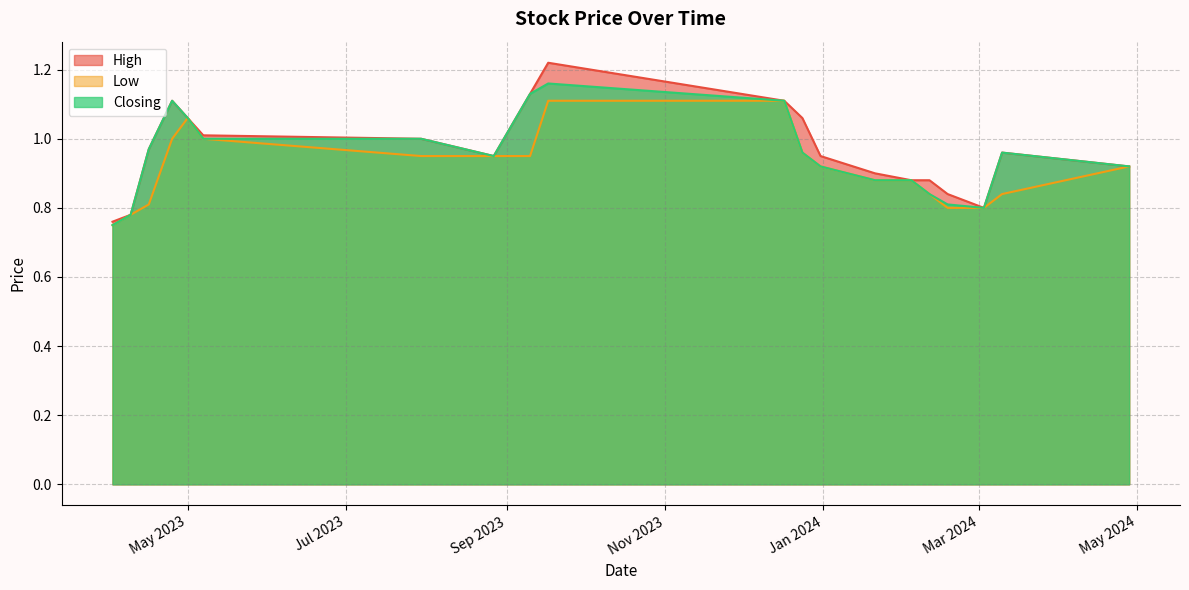

What is the total value across all series at 17/09/2023?

3.5